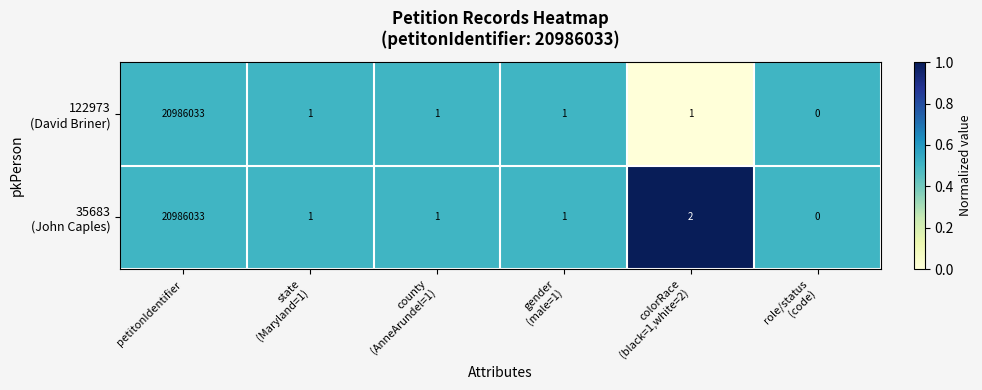

What is the maximum value shown in the chart?

20986033